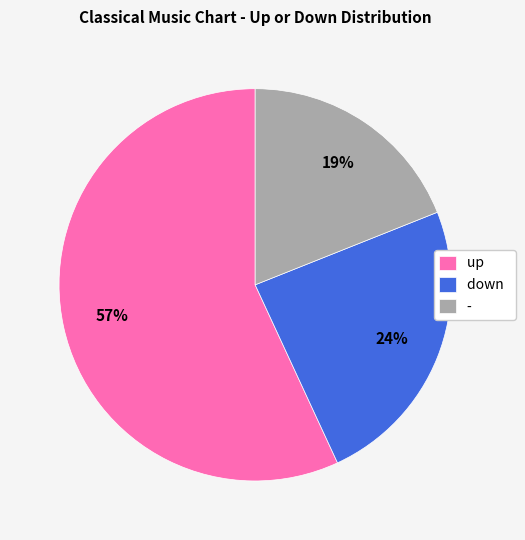

What is the ratio of the value at - to the value at up?

0.3